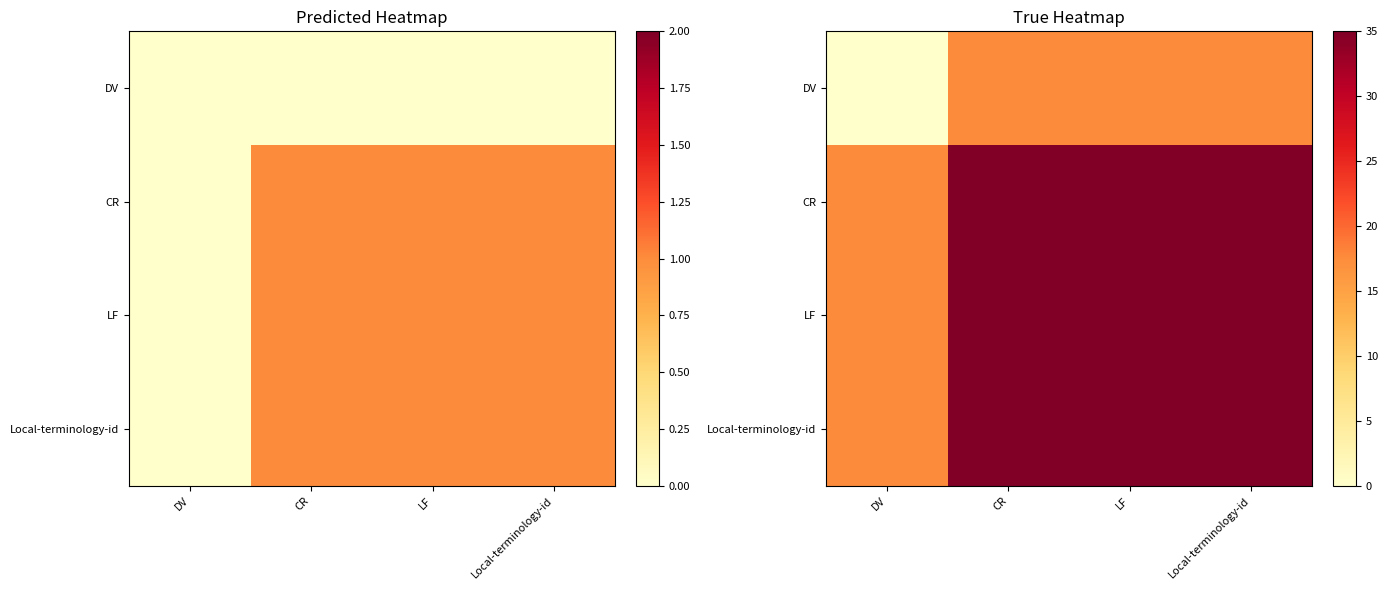

How many values in the LF series are below 35?

1